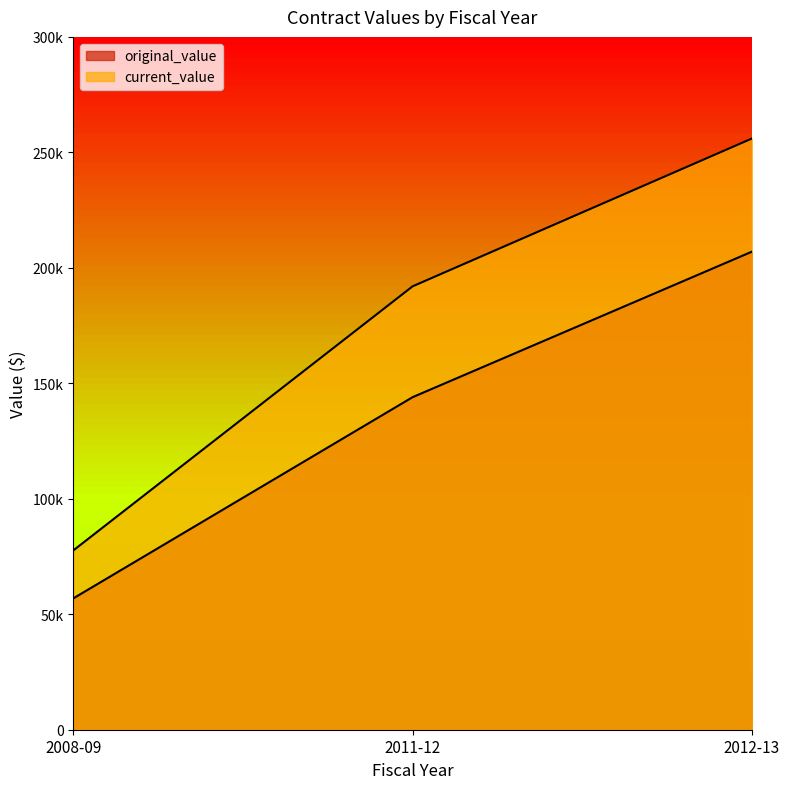

What is the highest value of the current_value series?

256000.0